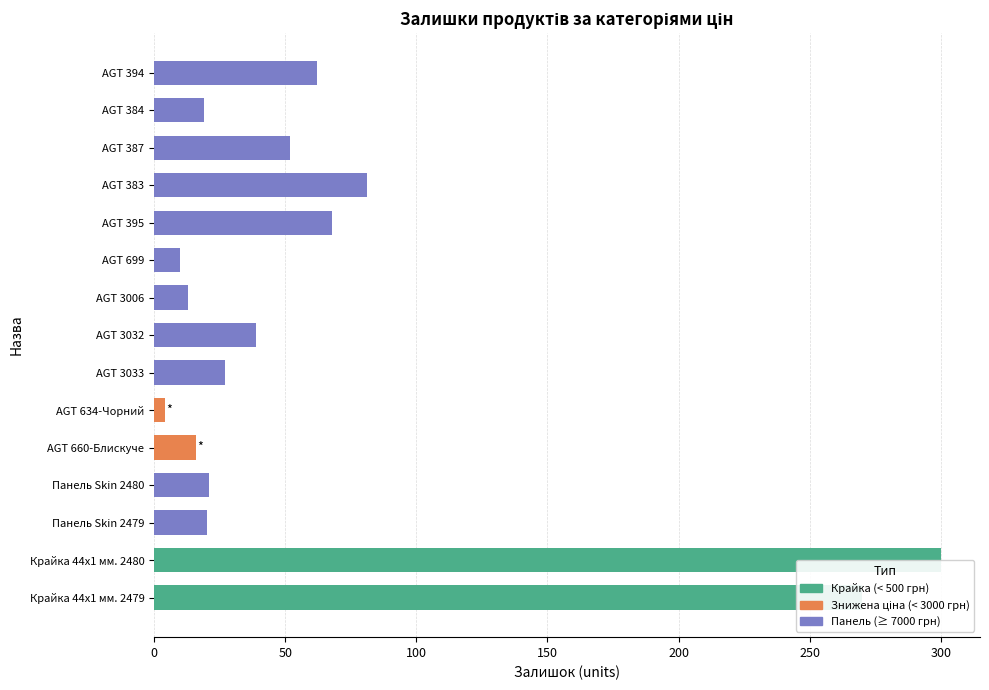

What is the sum of all values?

1002